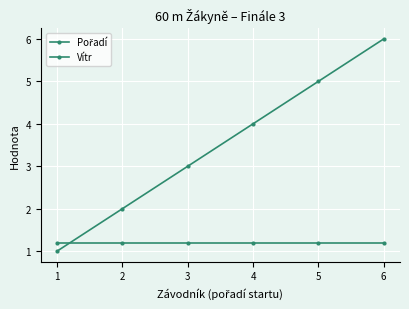

Count the number of data series in this chart.

2